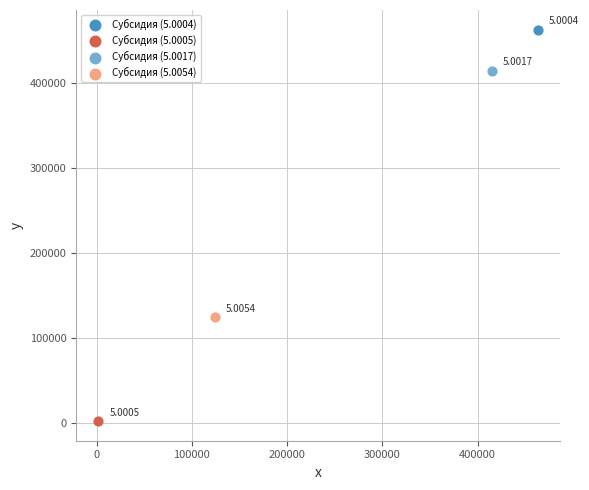

What are all the series names shown in the legend?

Субсидия (5.0004), Субсидия (5.0005), Субсидия (5.0017), Субсидия (5.0054)